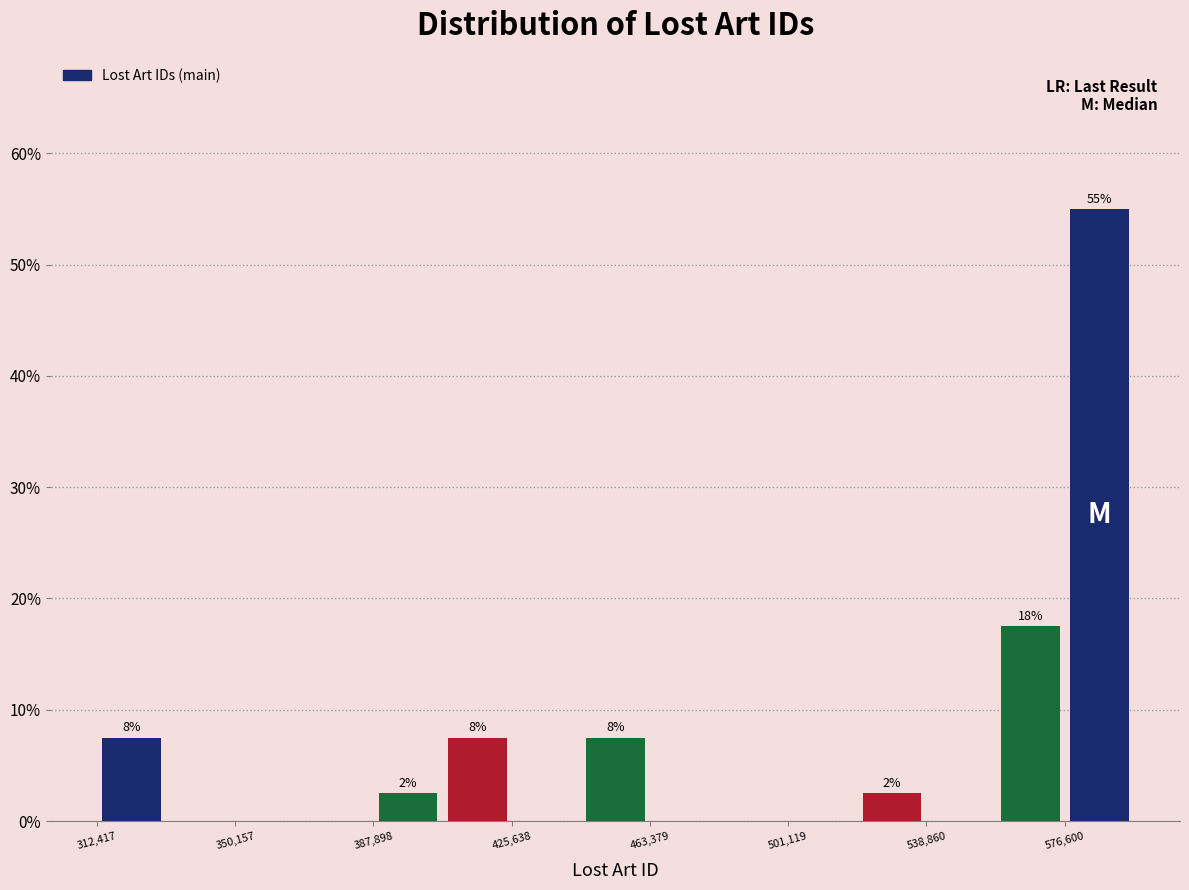

Around what value on the x-axis is the tallest bar? Give the approximate position of its centre, as read against the axis.

585000